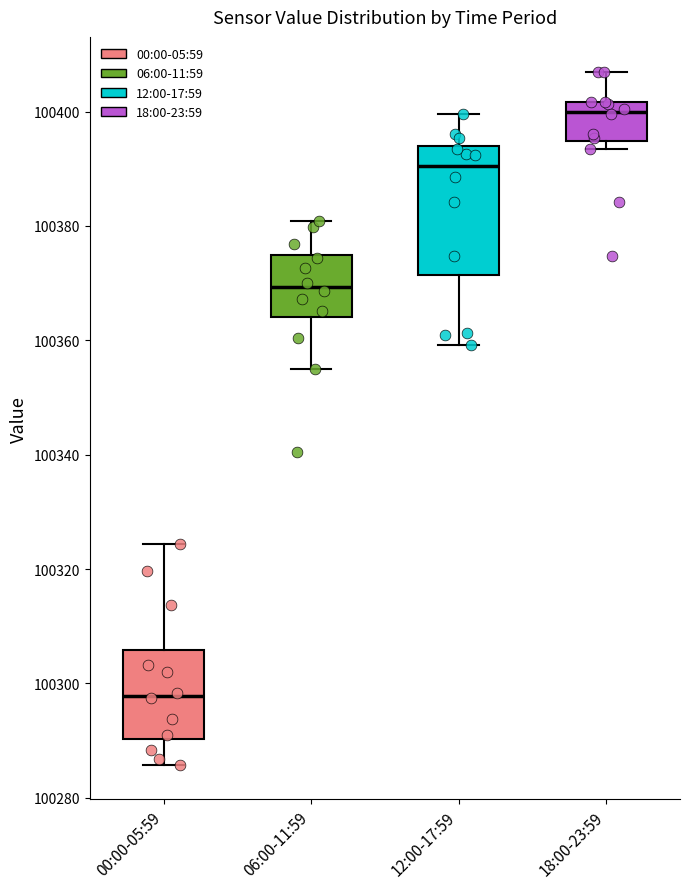

Comparing the boxes themselves (not the whiskers), which one is the tallest?

12:00-17:59